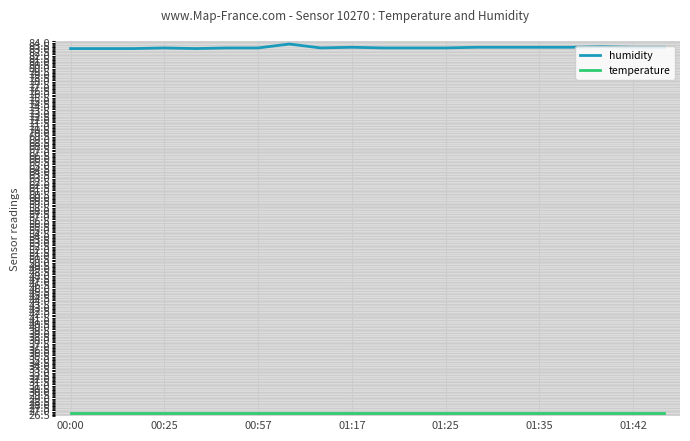

Which series has the widest spread of values?

humidity